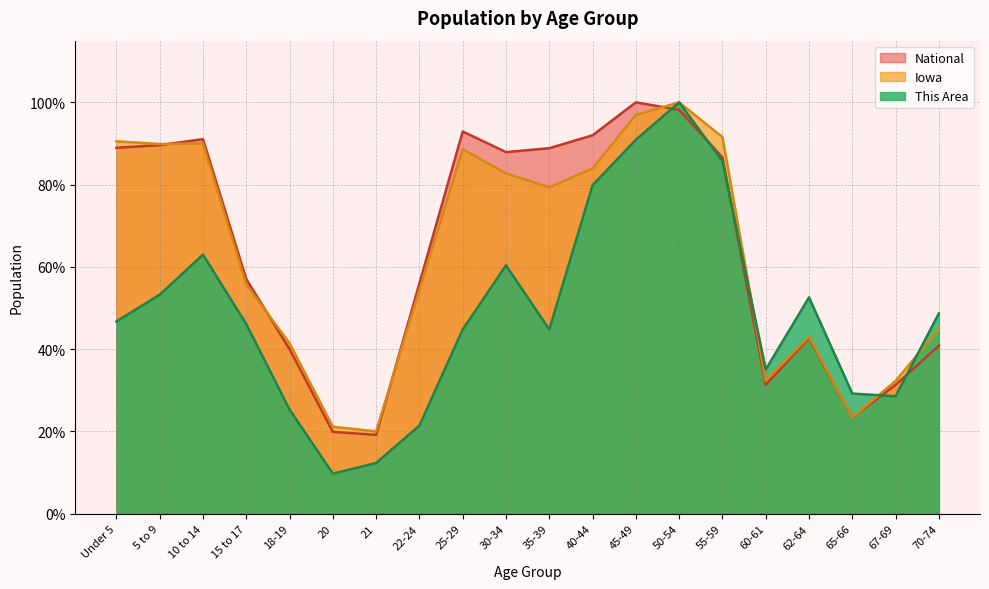

Is it true that Iowa equals 0.9 at Under 5?

True